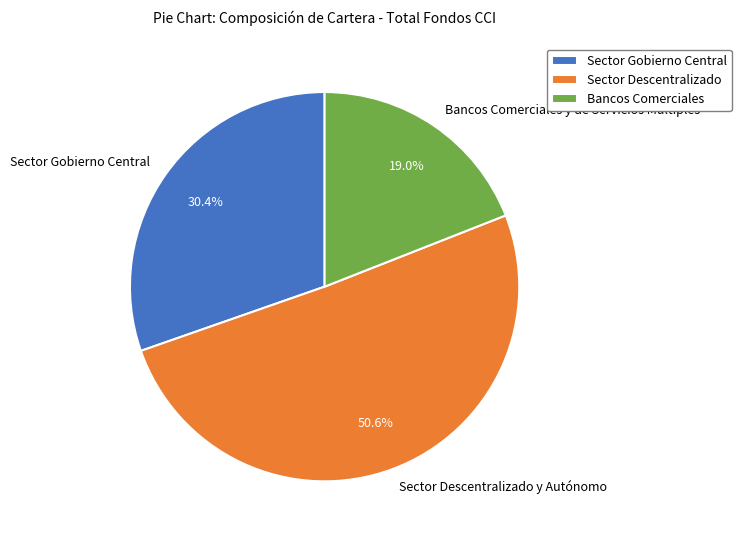

How many slices are in this pie chart?

3